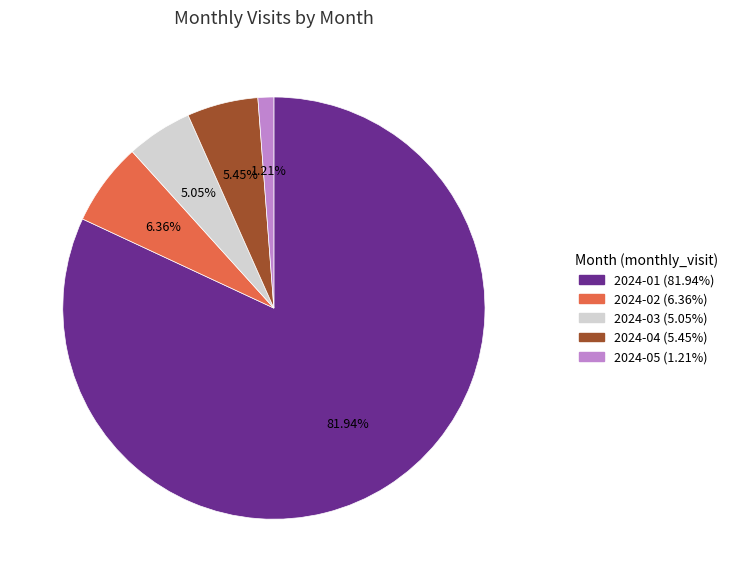

Does 2024-01 account for over 50% of the chart?

Yes